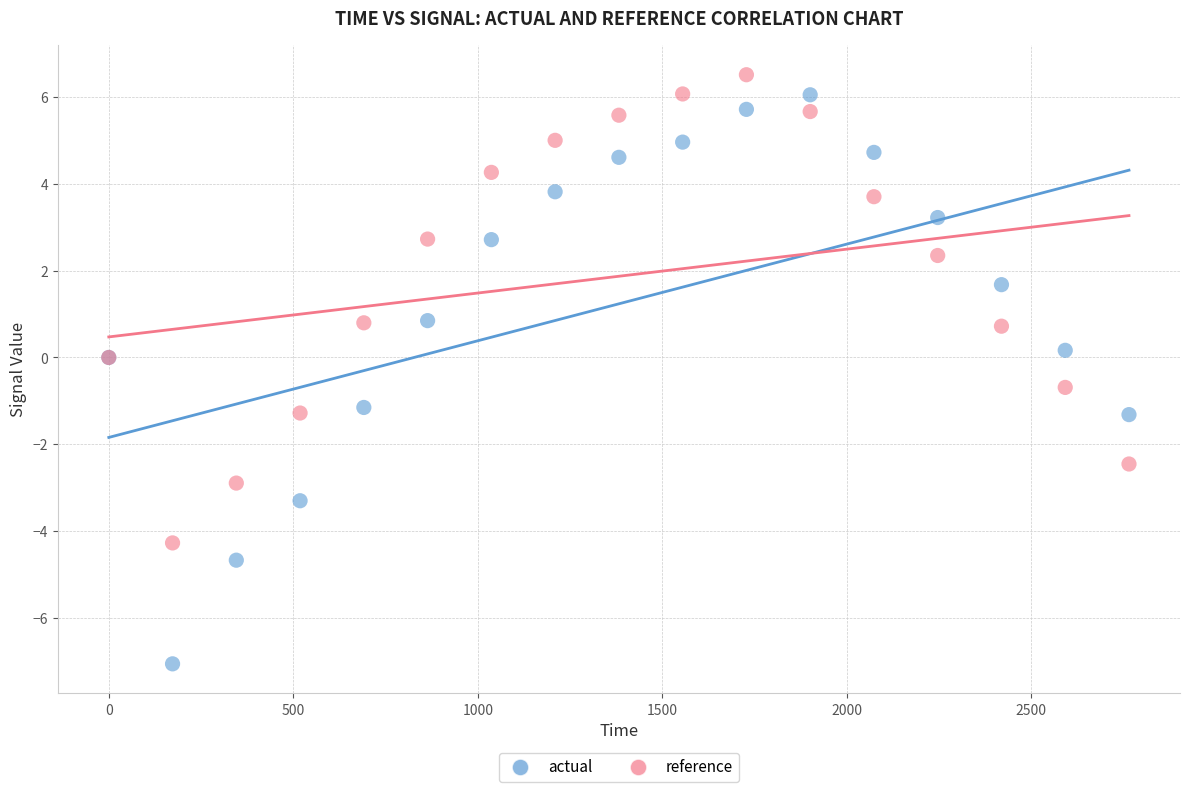

Which series contains the highest Y value?

reference